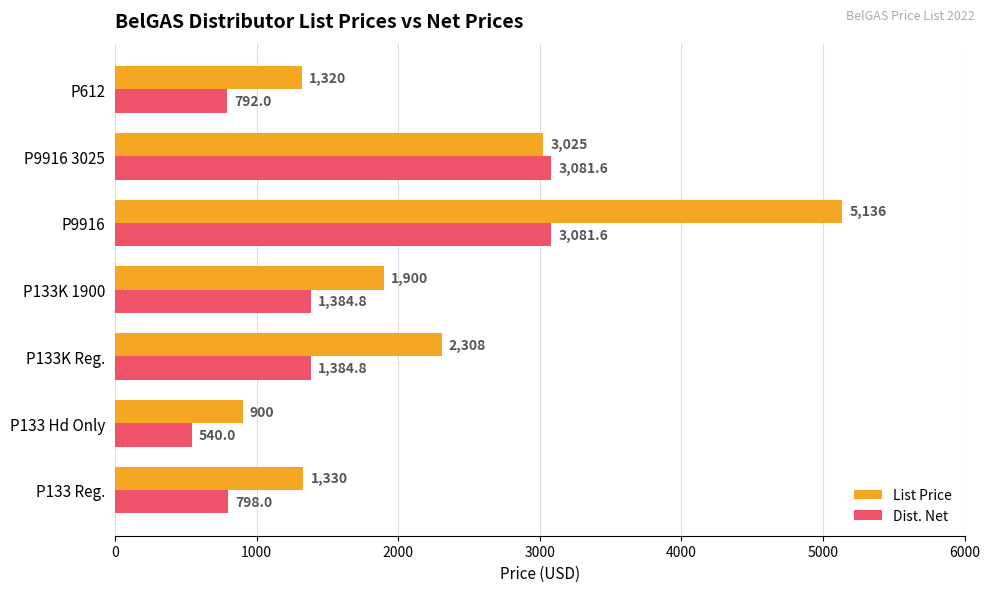

The value of Dist. Net at P612 is 792.0. True or false?

True